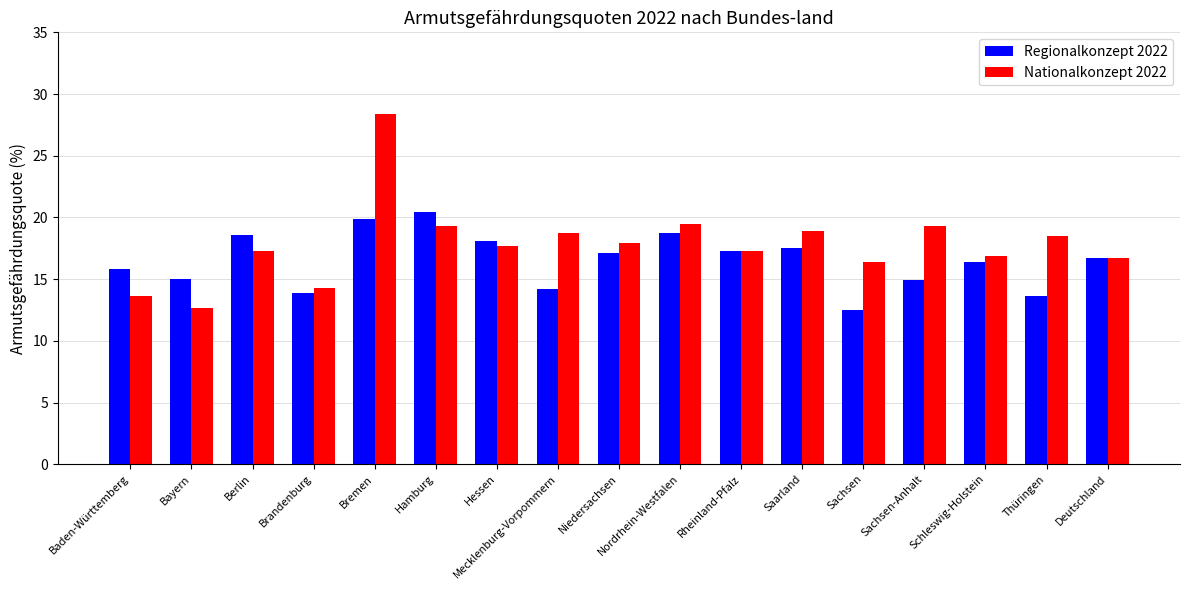

Between Hessen and Thüringen, which series saw the biggest shift?

Regionalkonzept 2022